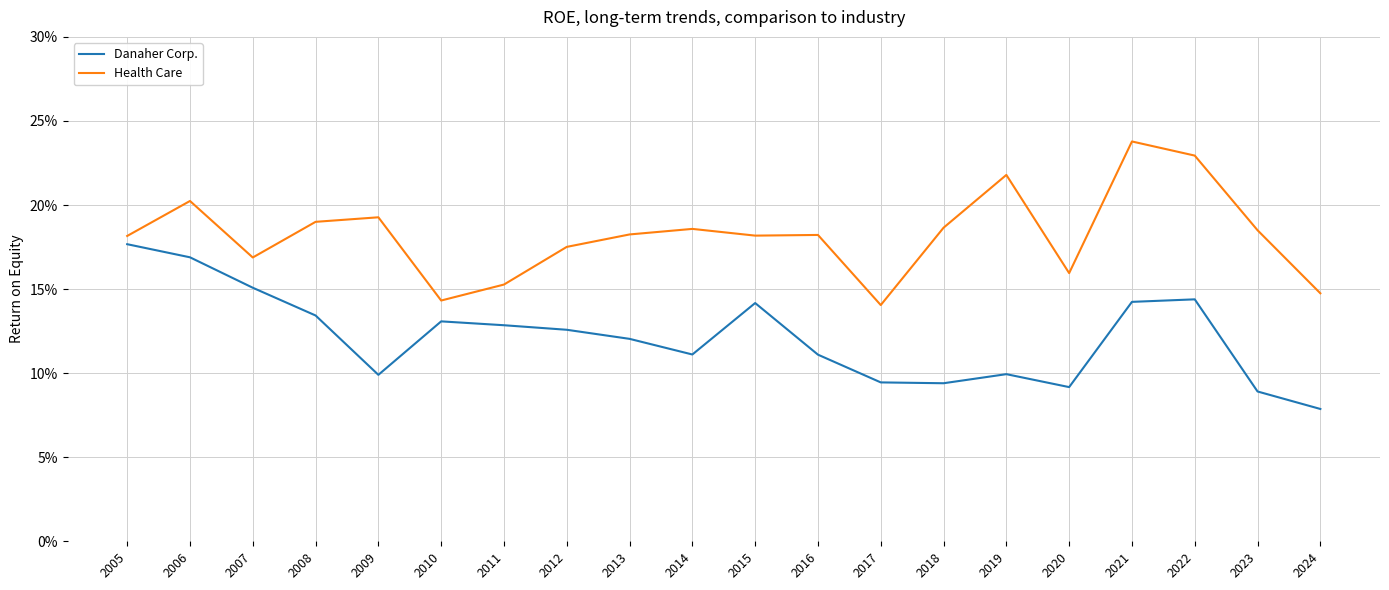

At 2020, list the series in order from smallest to largest.

Danaher Corp., Health Care